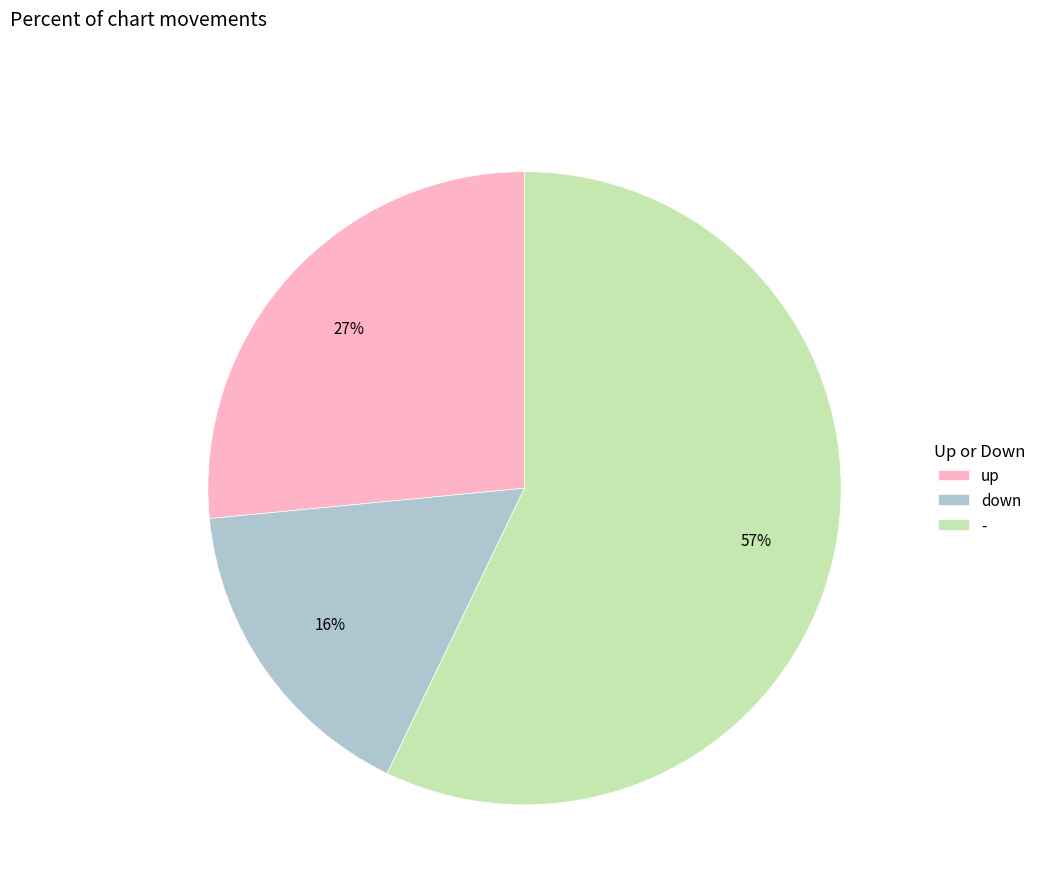

Between - and down, which is larger?

-